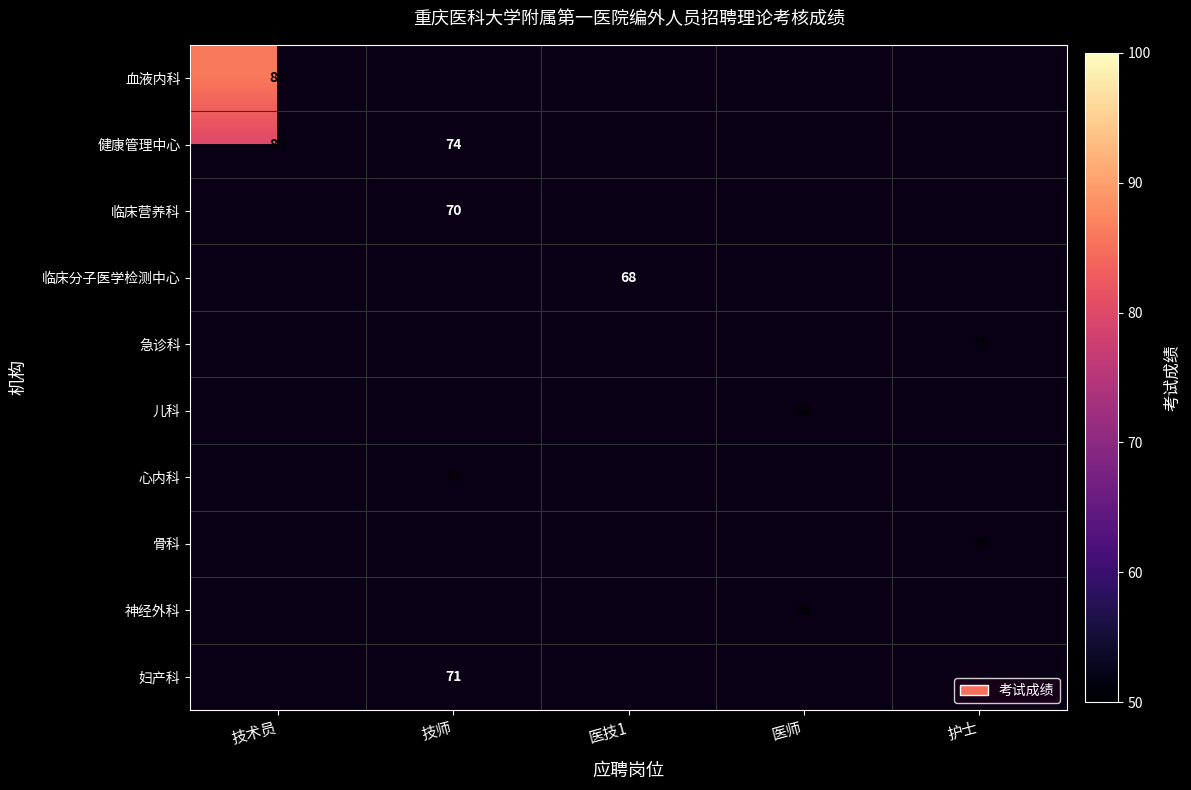

How many data points does each series have?

5